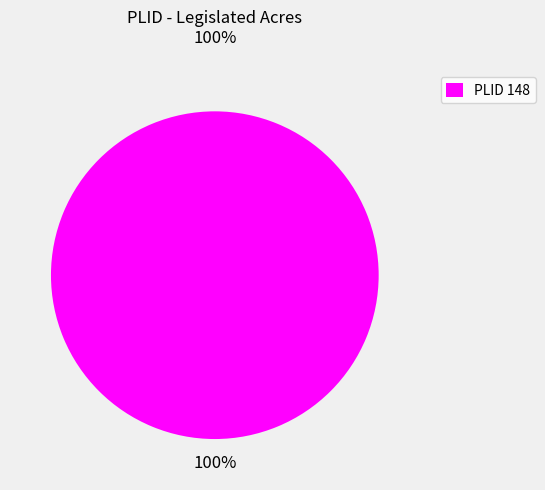

Is it true that PLID 148 is 100% of the pie?

True